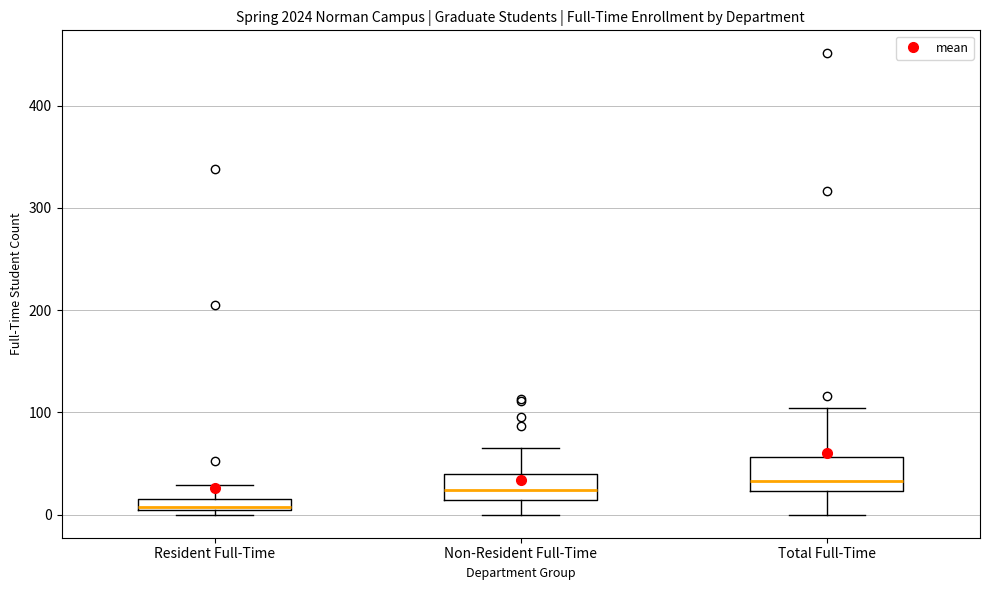

Which box has the lowest median line?

Resident Full-Time